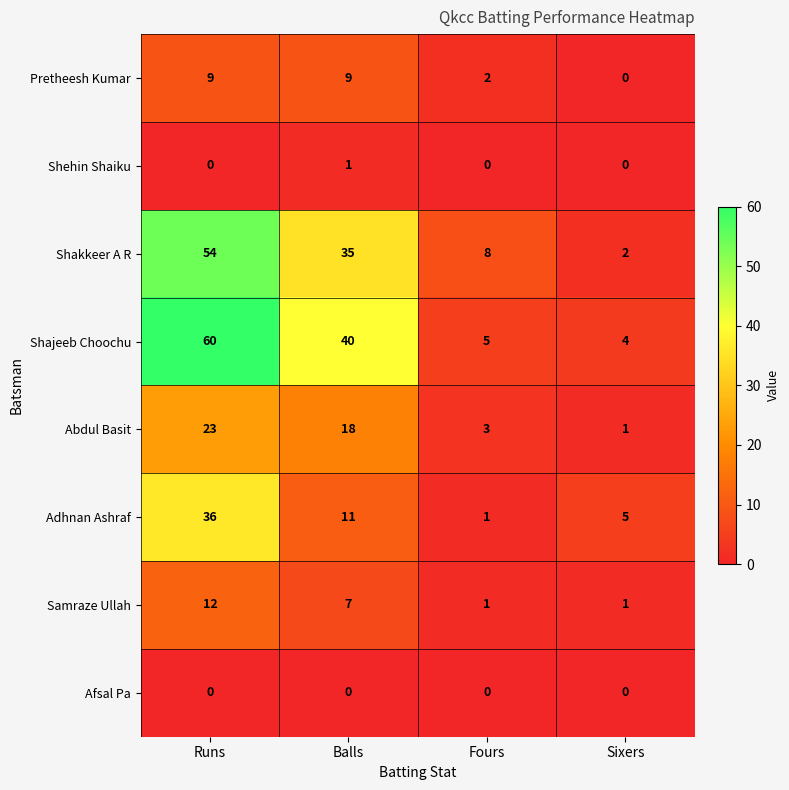

What is the difference between the Shakkeer A R values at Runs and Sixers?

52